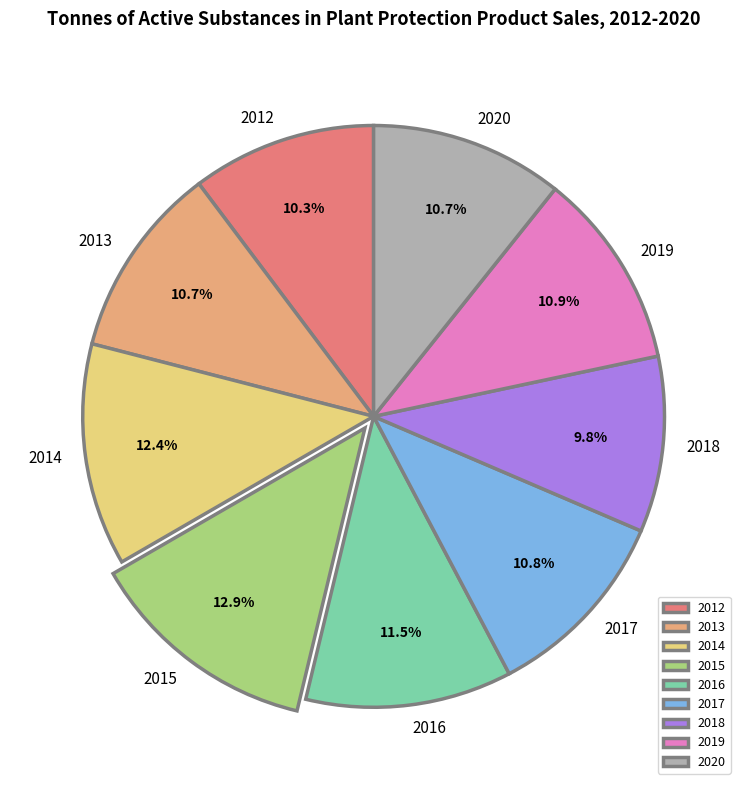

What percentage is the 2019 slice, to the nearest percent?

11%